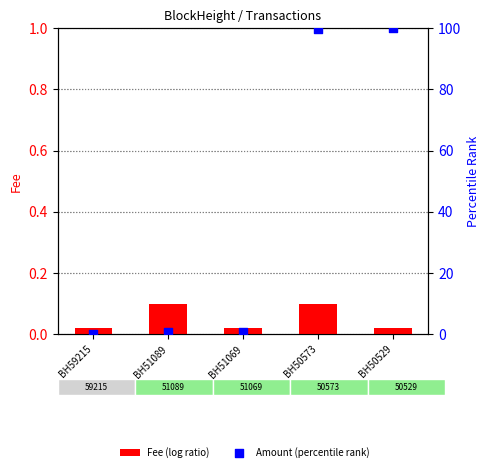

Is the value of Fee (log ratio) at BH50573 greater than the value of Amount (percentile rank) at BH50573?

No